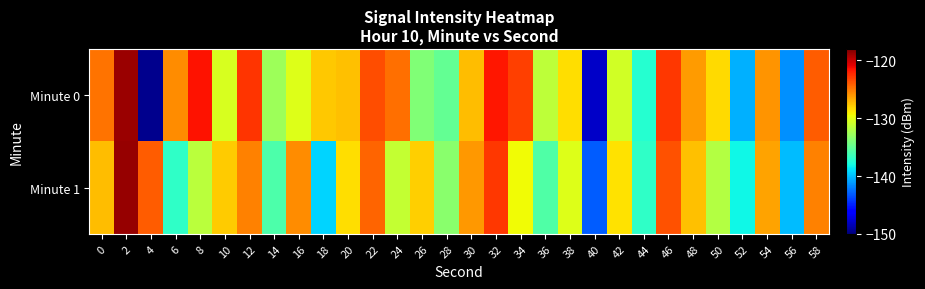

Reading left to right, what are all the values shown in this chart?

Minute 0: 0=-124.9	2=-118.8	4=-149.6	6=-125.7	8=-121.5	10=-130.4	12=-122.7	14=-132.7	16=-130.2	18=-127.6	20=-127.4	22=-123.6	24=-124.7	26=-133.8	28=-134.9	30=-127.3	32=-121.7	34=-123.1	36=-131.5	38=-128.5	40=-148.0	42=-130.7	44=-137.4	46=-122.8	48=-126.2	50=-128.3	52=-140.4	54=-126.0	56=-141.5	58=-124.1
Minute 1: 0=-127.3	2=-118.6	4=-124.1	6=-137.0	8=-131.6	10=-127.8	12=-125.4	14=-135.8	16=-125.7	18=-139.3	20=-128.5	22=-124.3	24=-131.2	26=-127.9	28=-133.4	30=-126.1	32=-122.8	34=-129.5	36=-135.7	38=-130.2	40=-143.1	42=-128.6	44=-136.9	46=-123.7	48=-127.4	50=-131.8	52=-138.2	54=-126.5	56=-140.1	58=-125.3